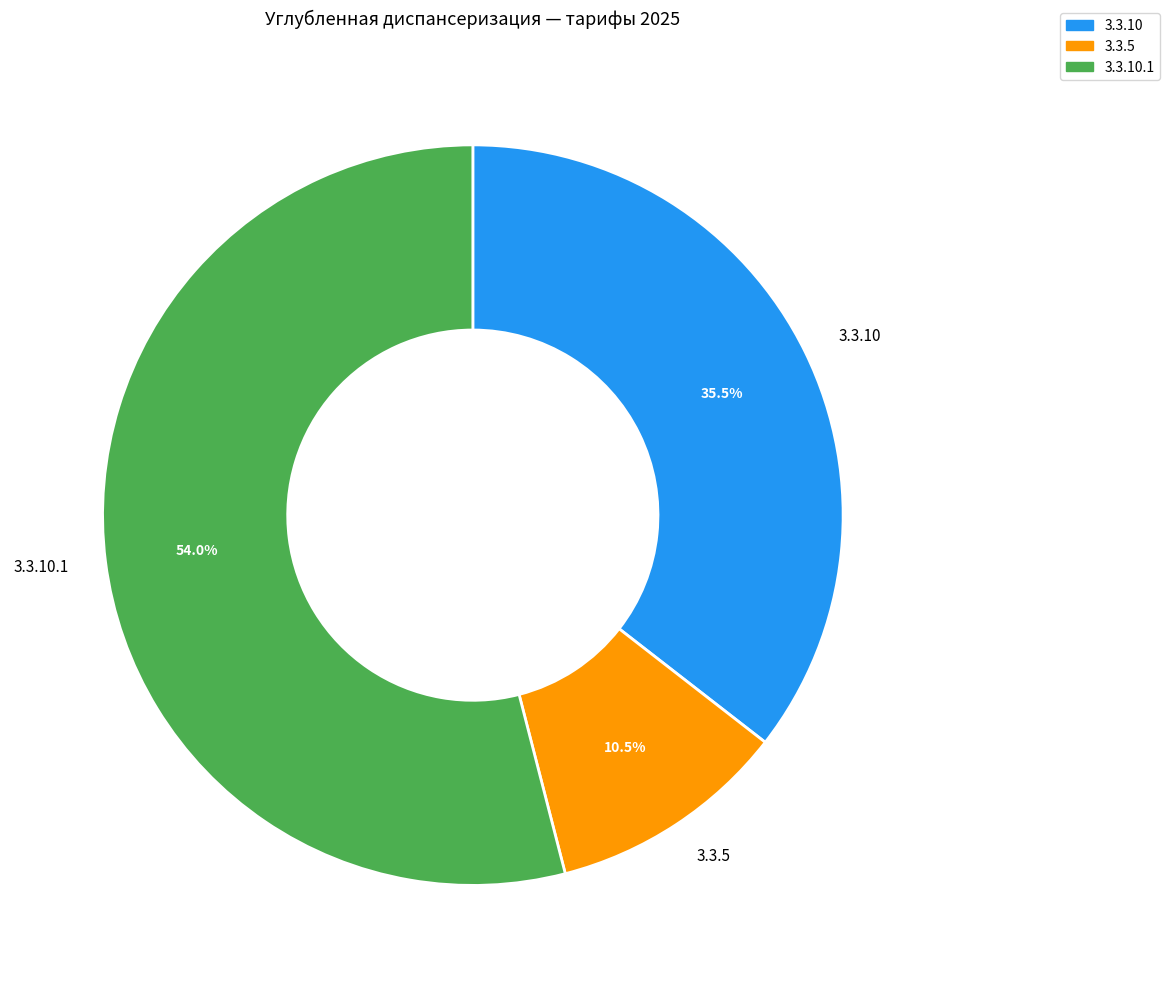

Combined, do 3.3.5 and 3.3.10 account for over 50%?

No